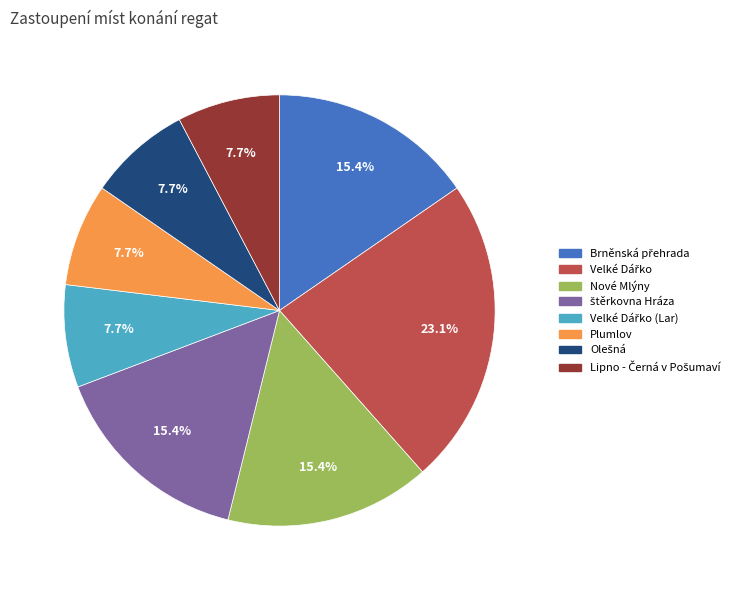

To the nearest percent, what is the average slice percentage?

12%